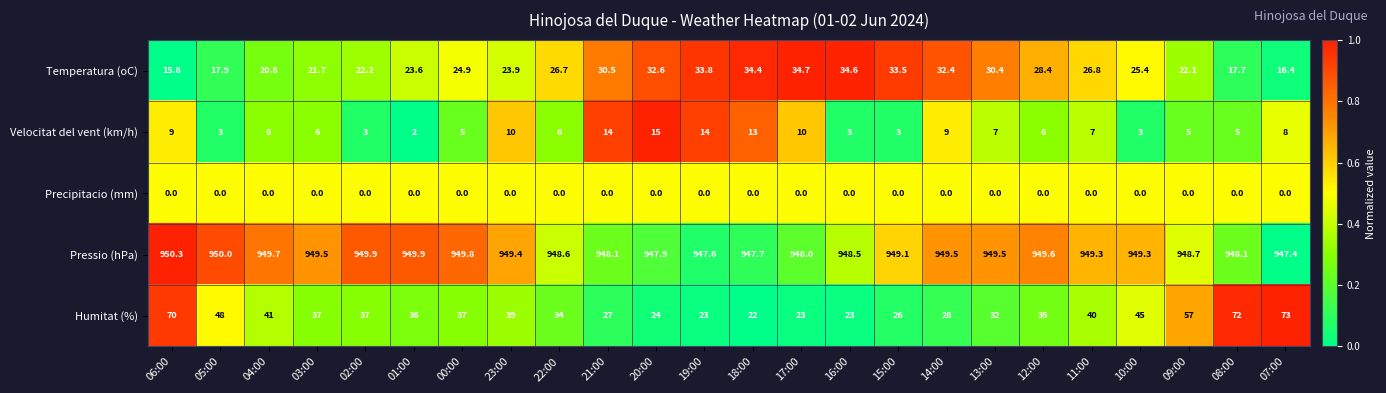

What is the minimum value for Pressio (hPa)?

947.4